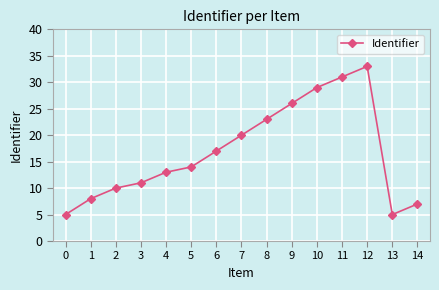

How many categories are shown in the chart?

15